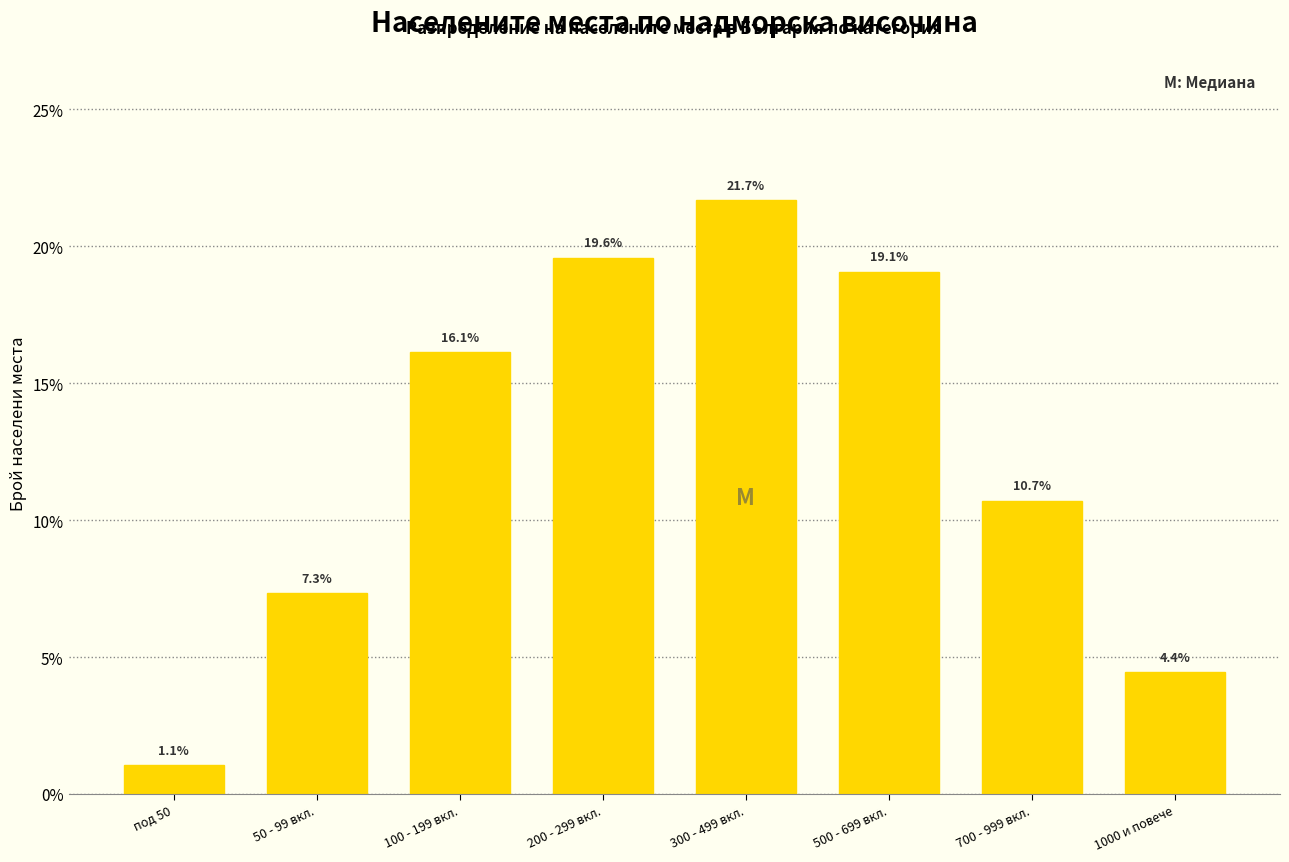

Reading left to right, transcribe all the data shown in this chart.

1.1	7.3	16.1	19.6	21.7	19.1	10.7	4.4